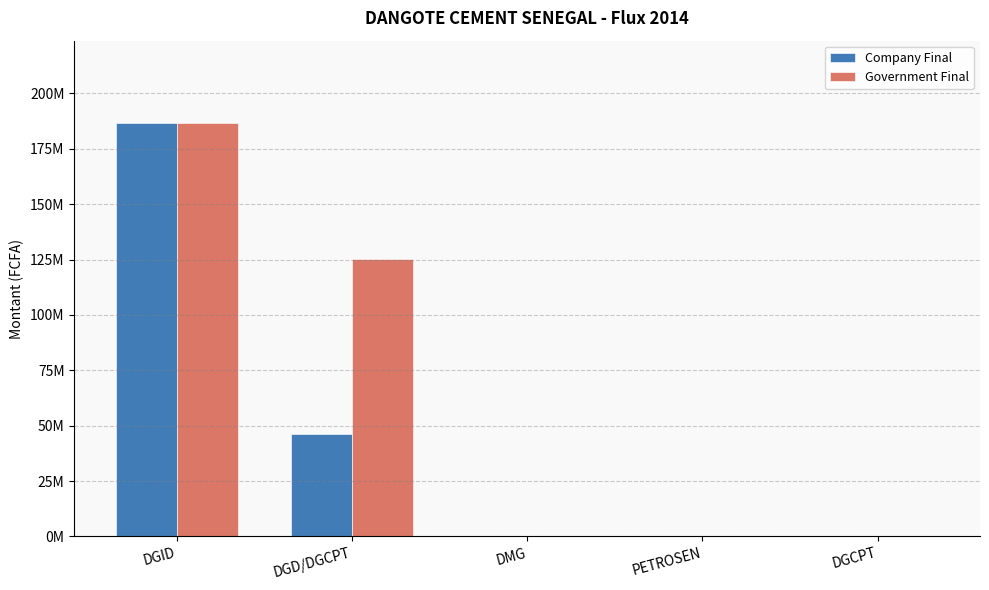

At DGID, list the series in order from smallest to largest.

Company Final, Government Final